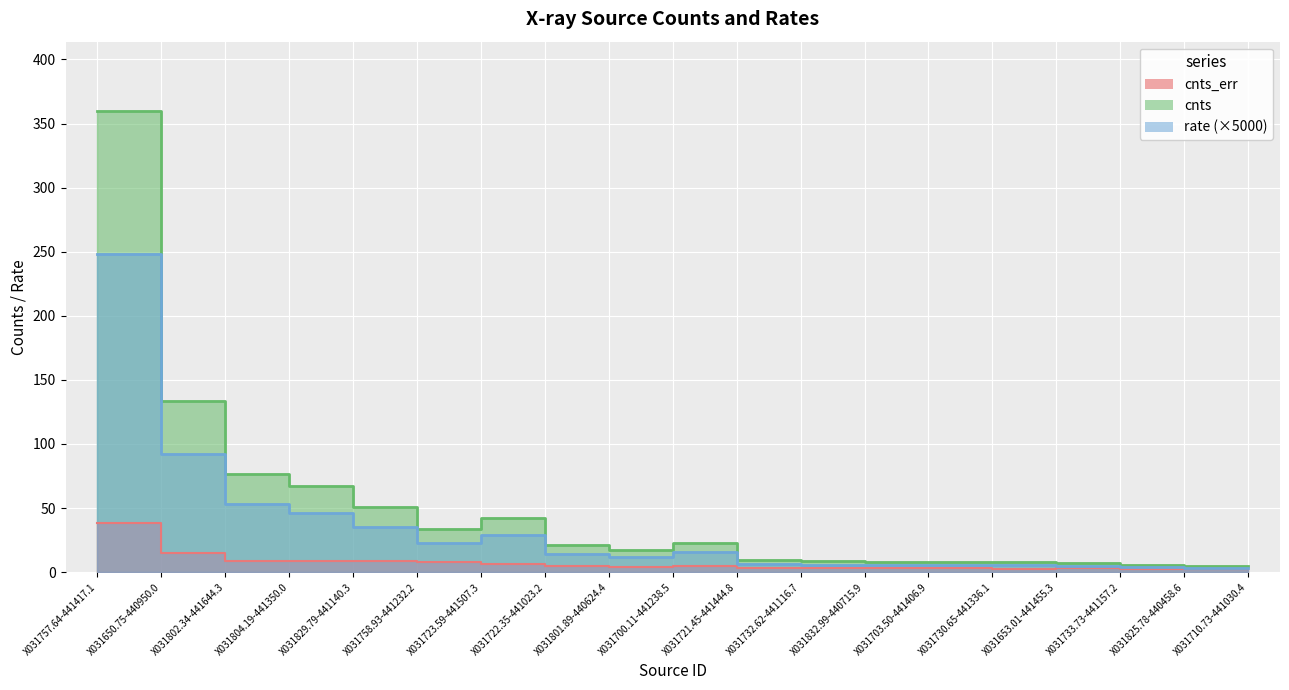

What is the value of the rate_line point at the 5th from the left?

35.1